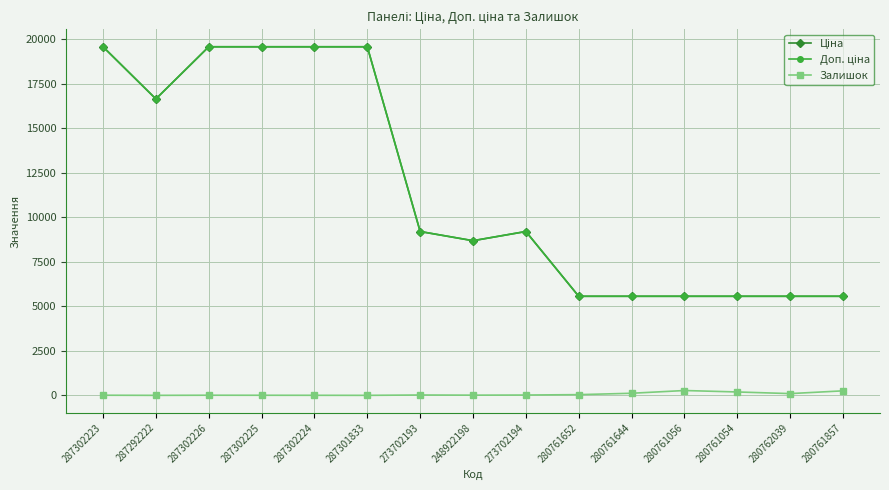

Is this an area chart (filled region under the line)?

No